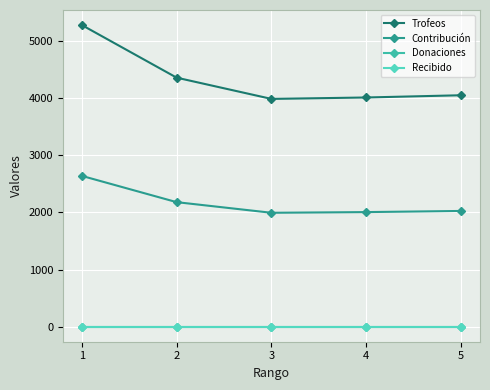

Does the chart have visible grid lines?

Yes